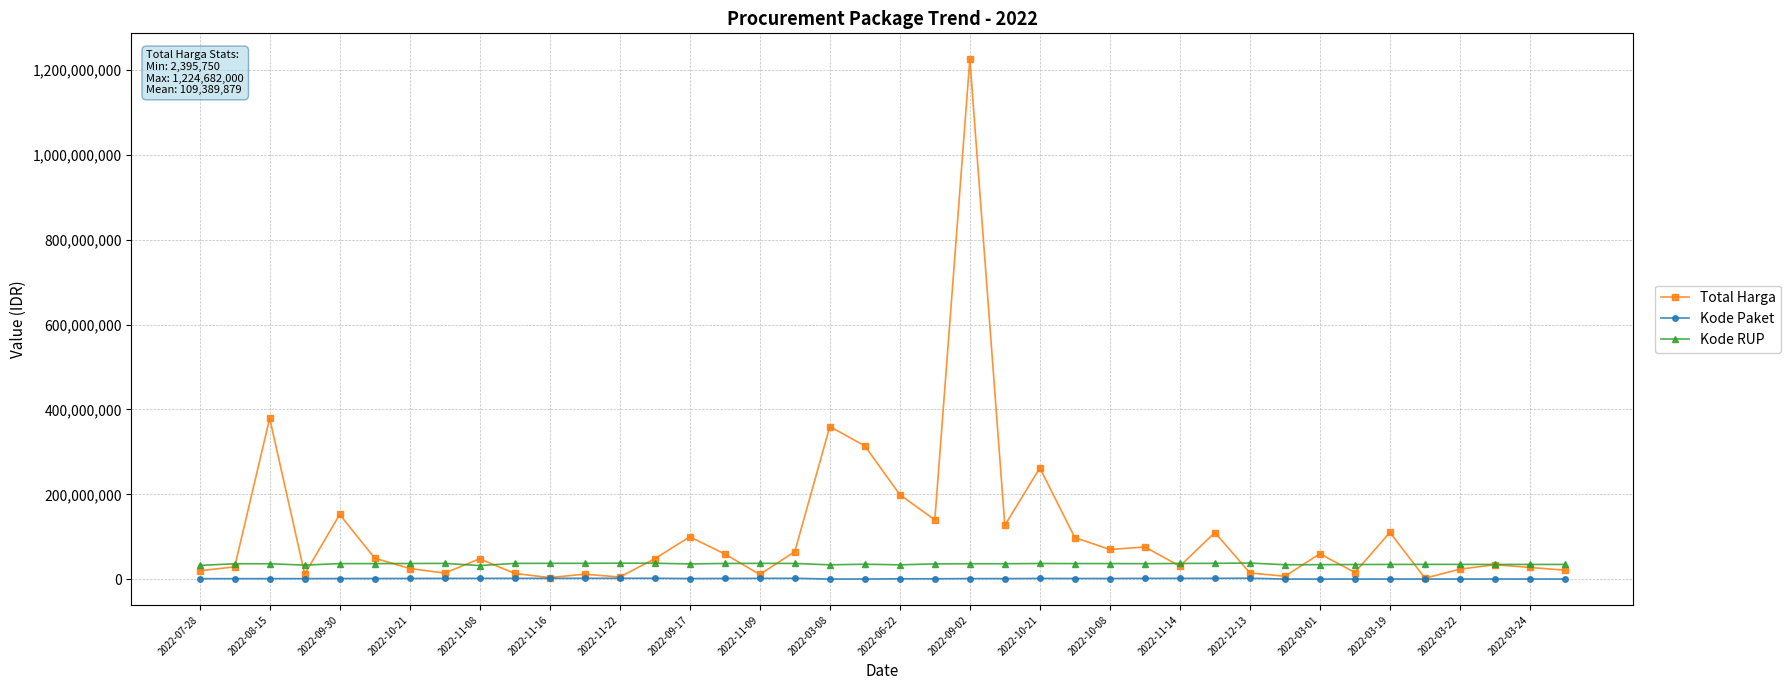

What is the difference between the maximum and minimum values in the Kode RUP series?

5913631